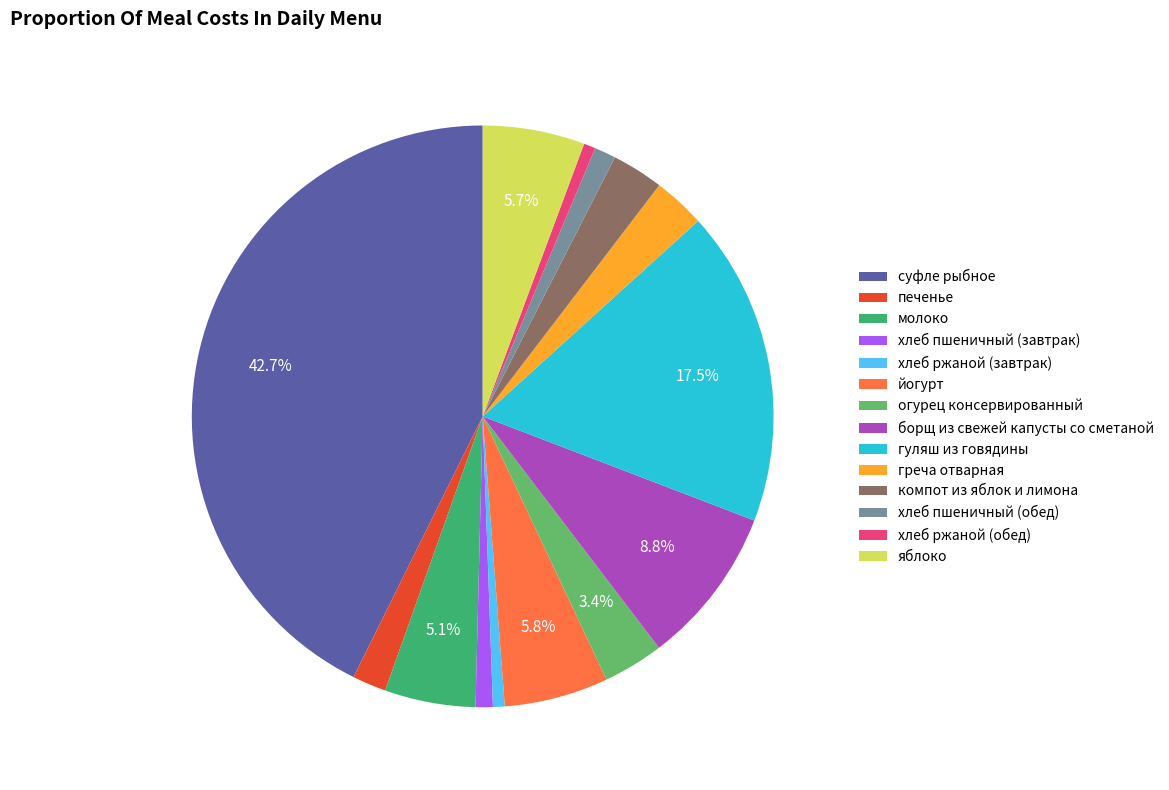

Do греча отварная and печенье together represent more than half of the pie?

No